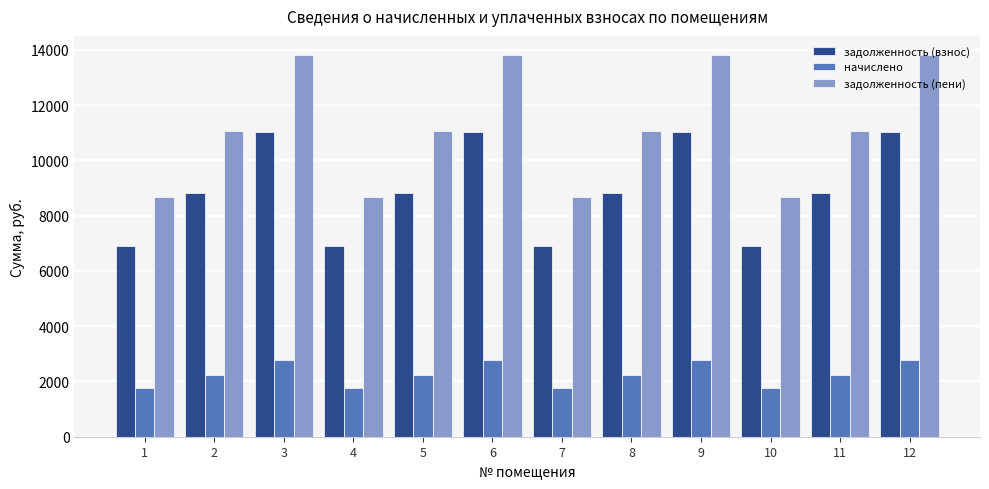

What is the difference between the начислено values at 3 and 4?

1040.0